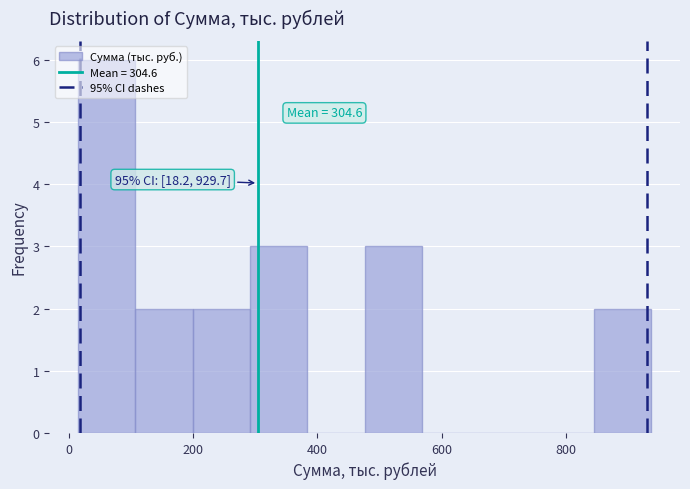

Over which range of the x-axis is the bar tallest?

20 to 100